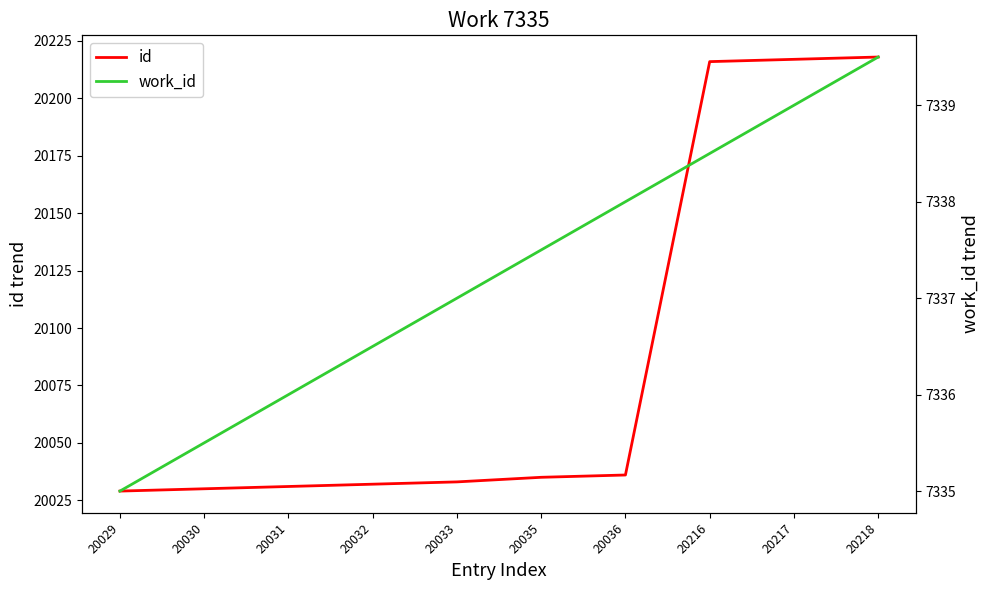

What is the difference between the id values at 20029 and 20217?

188.0